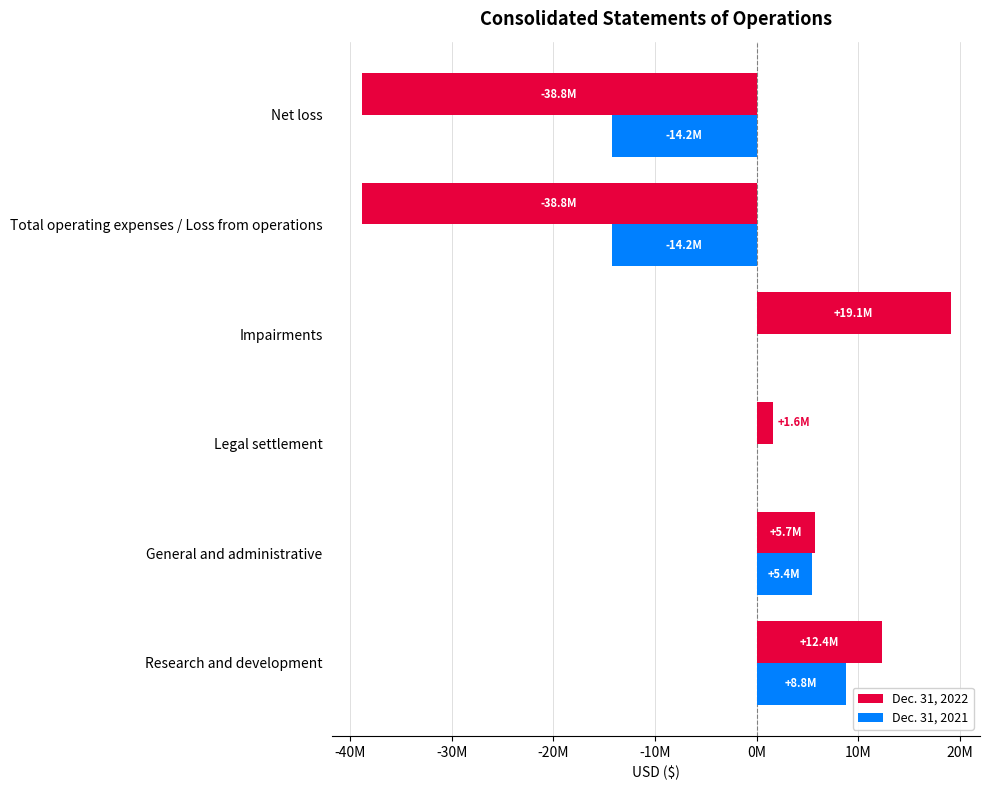

What is the difference between the maximum and minimum values in the Dec. 31, 2021 series?

23015000